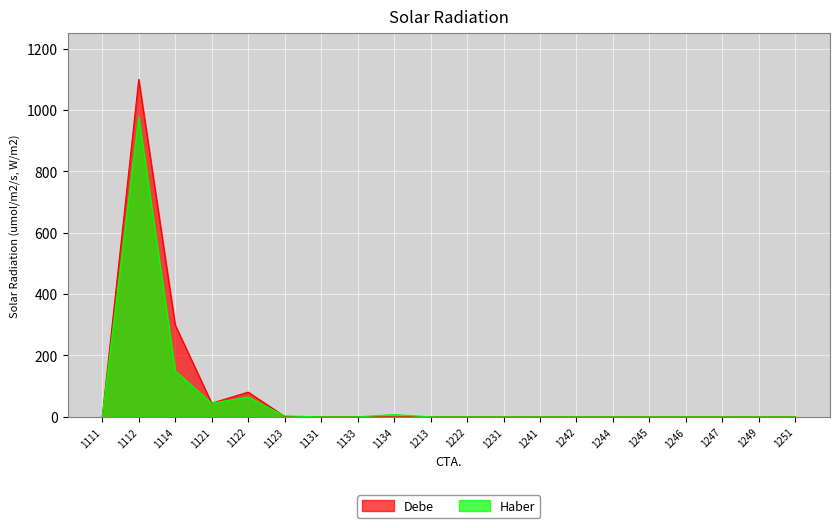

Where is the first local maximum for Haber?

1112